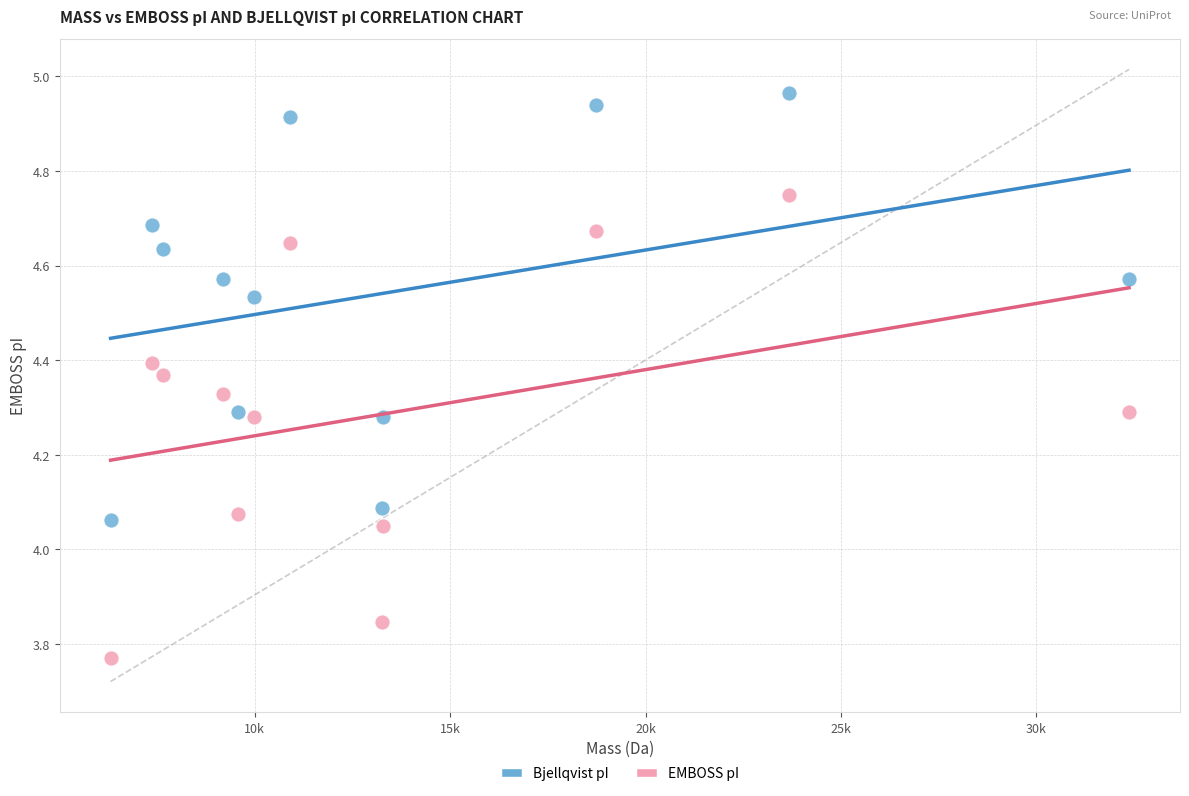

Across all data points, what is the range of Y values (max minus min)?

1.2